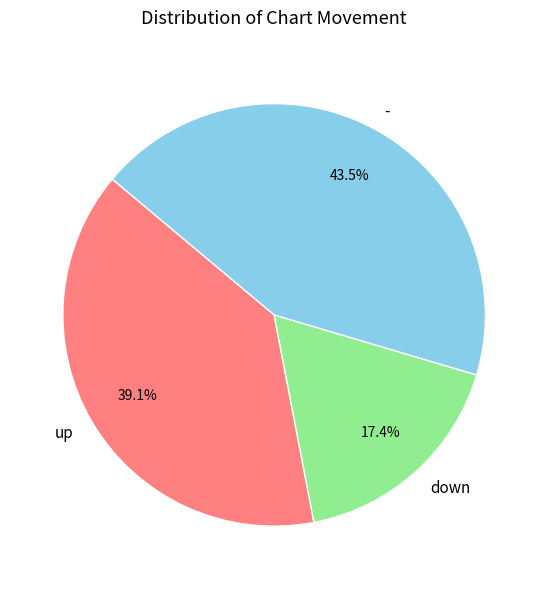

To the nearest percent, what portion does up represent?

39%